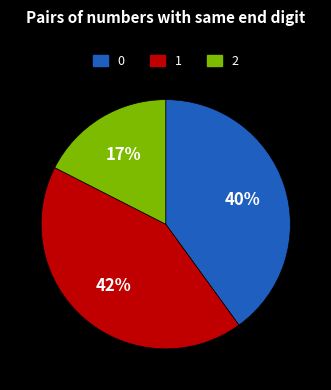

Which slice is the largest?

1